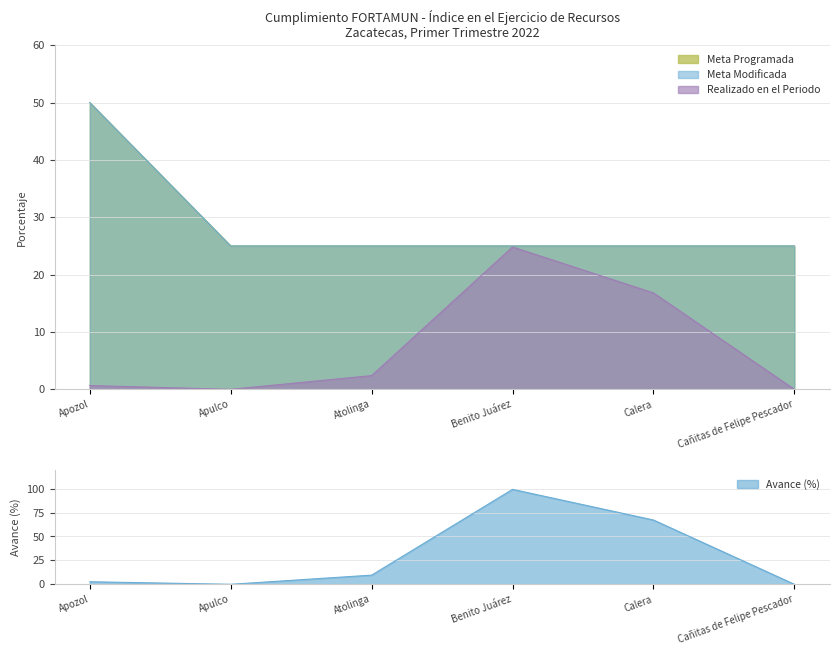

What is the approximate value of Realizado en el Periodo at Benito Juárez?

24.8